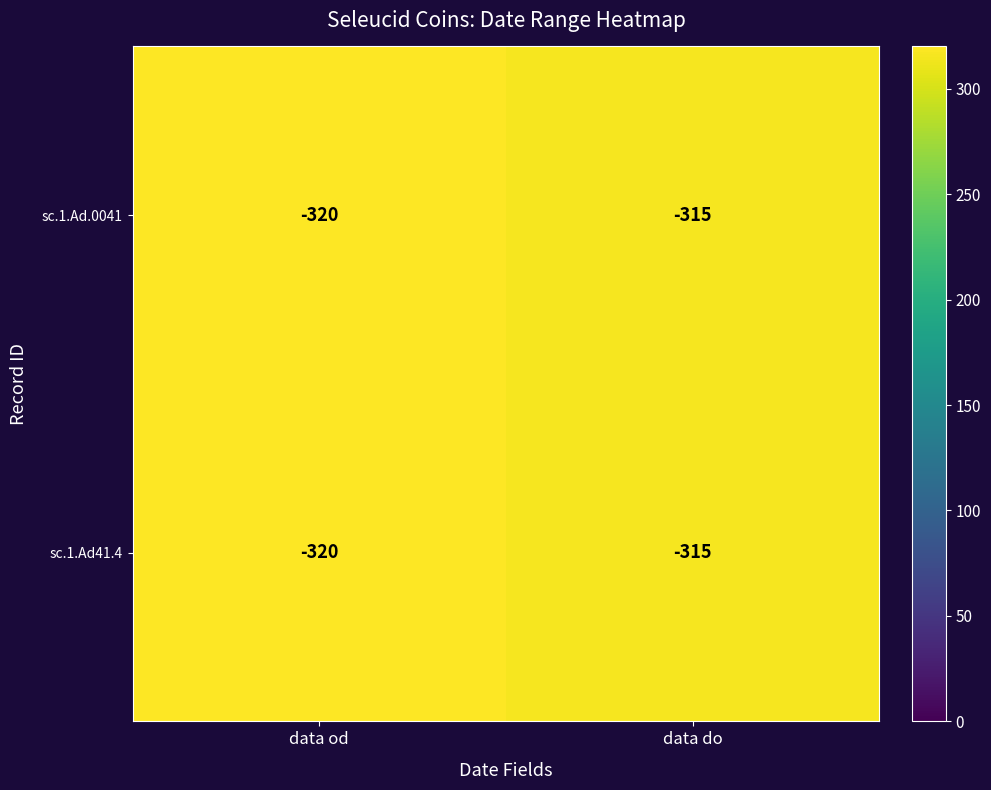

What is the total value across all series at data od?

-640